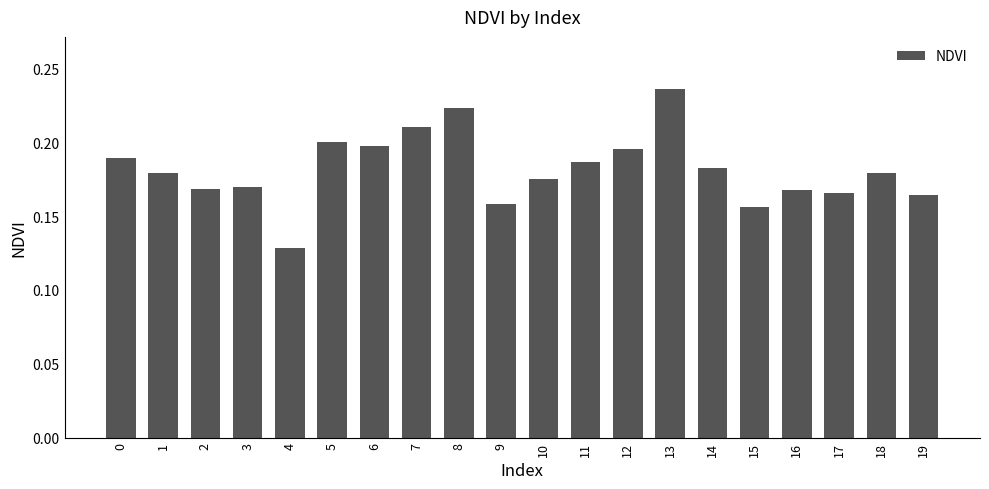

True or false: the data shows 0.3 at 7.

False